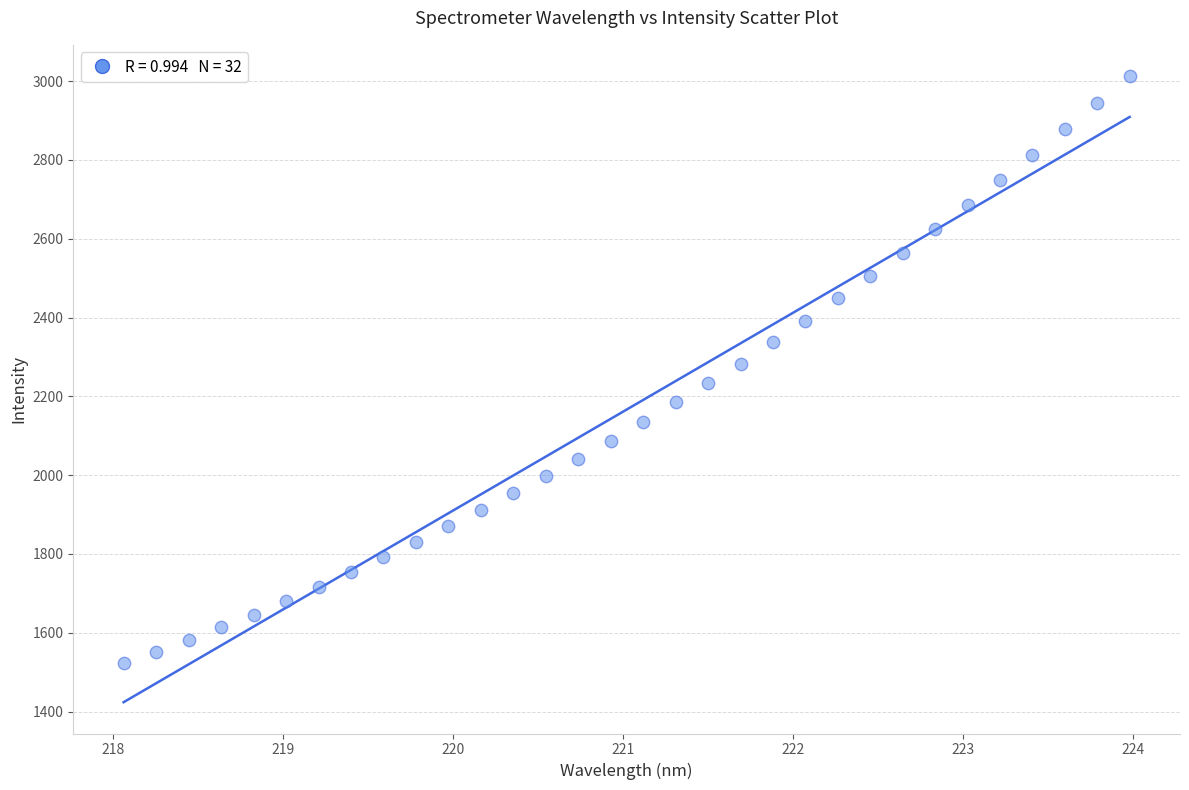

What is the range of Y values (max minus min)?

1490.4